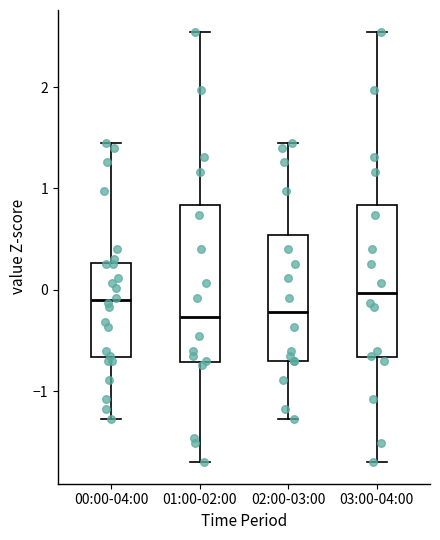

Reading left to right, transcribe this box plot: for each box, give where its median line is, the range the box spans, and where its two whiskers end, as read against the y-axis. The values are not printed on the chart, so give them approximately, as read against the axis.

00:00-04:00: median -0.1, box -0.7 to 0.3, whiskers -1.3 to 1.5
01:00-02:00: median -0.3, box -0.7 to 0.8, whiskers -1.7 to 2.5
02:00-03:00: median -0.2, box -0.7 to 0.5, whiskers -1.3 to 1.5
03:00-04:00: median 0.0, box -0.7 to 0.8, whiskers -1.7 to 2.5